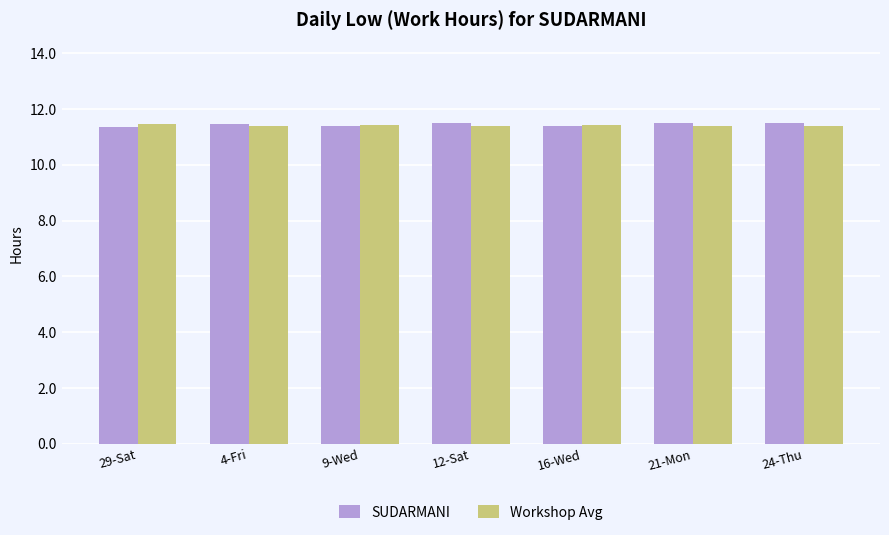

What is the sum of the Workshop Avg values at 29-Sat and 4-Fri?

22.9